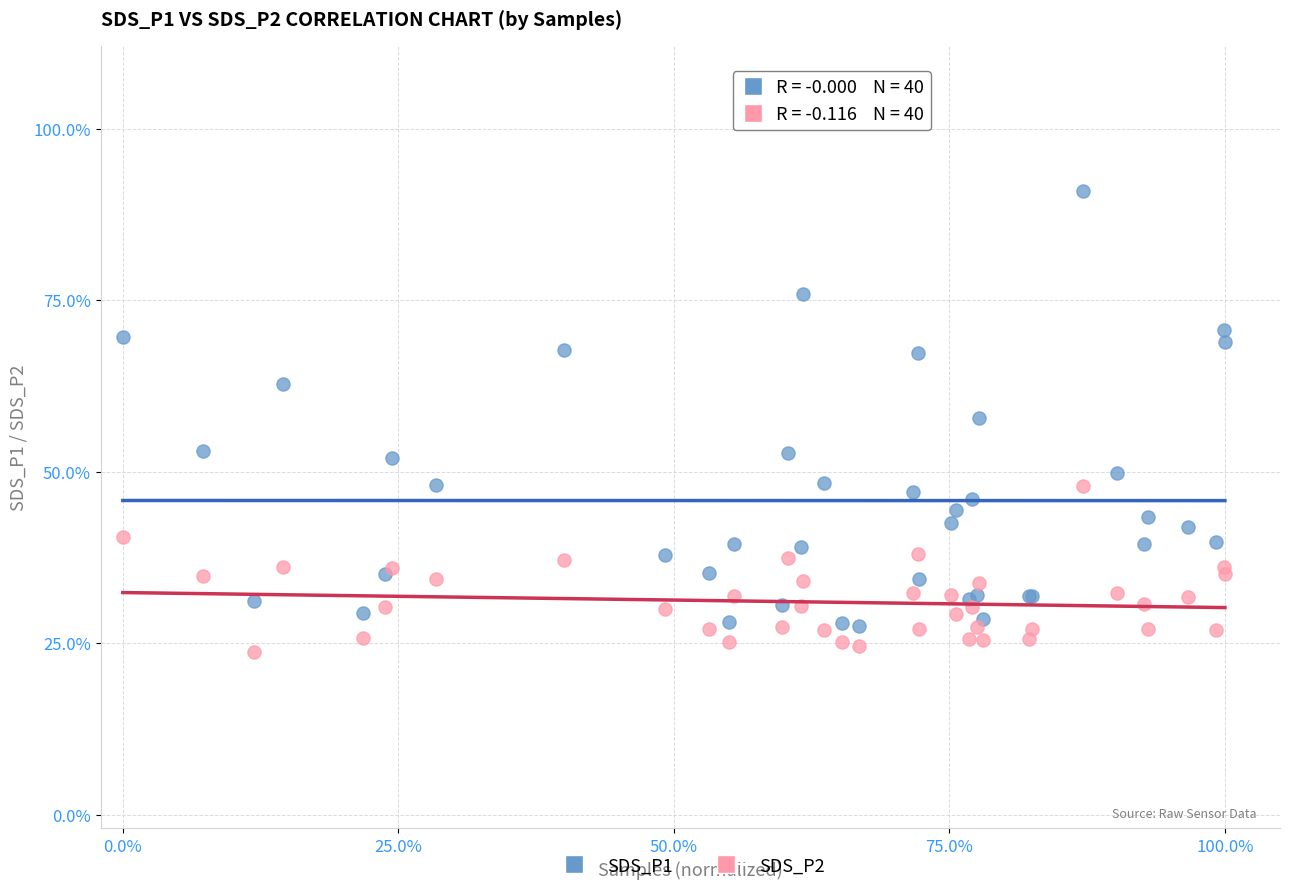

What are all the series names shown in the legend?

SDS_P1, SDS_P2